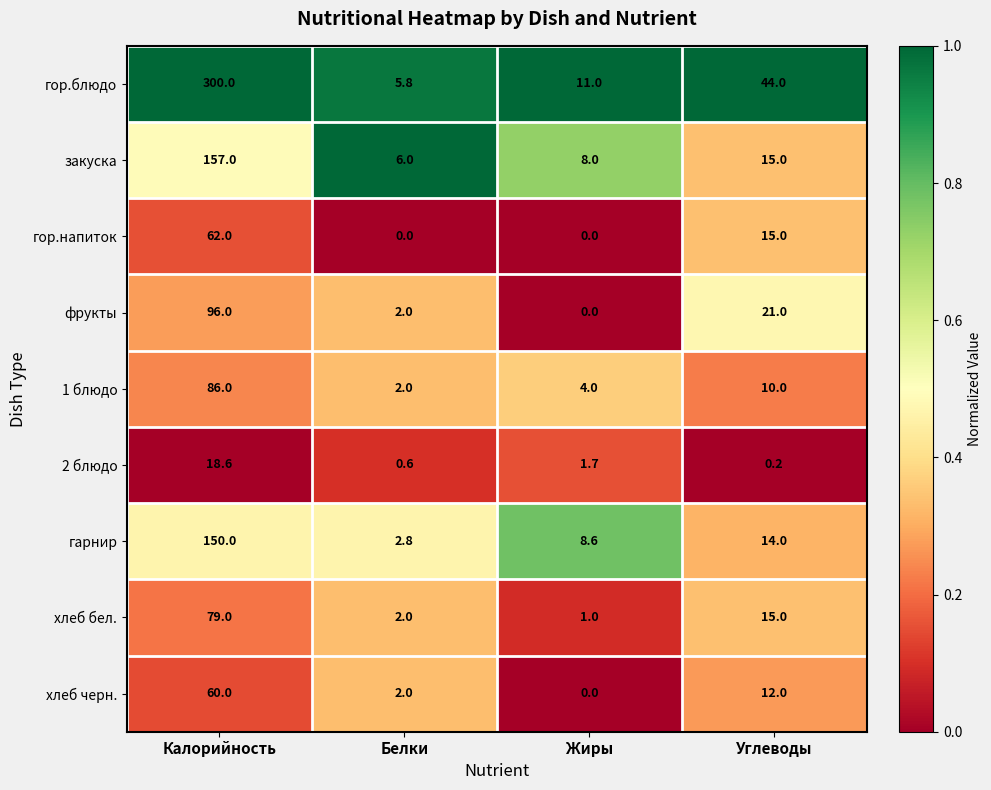

At which category is the sum across all series the highest?

Калорийность